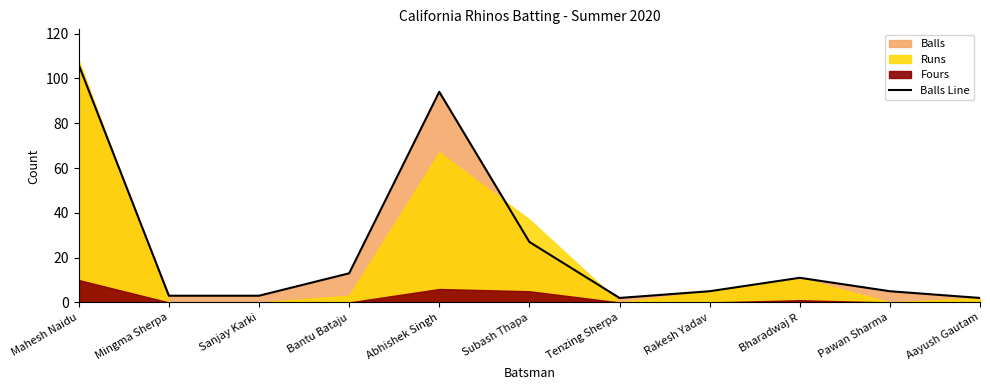

Rank the categories by value from lowest to highest.

Tenzing Sherpa, Aayush Gautam, Mingma Sherpa, Sanjay Karki, Rakesh Yadav, Pawan Sharma, Bharadwaj R, Bantu Bataju, Subash Thapa, Abhishek Singh, Mahesh Naidu